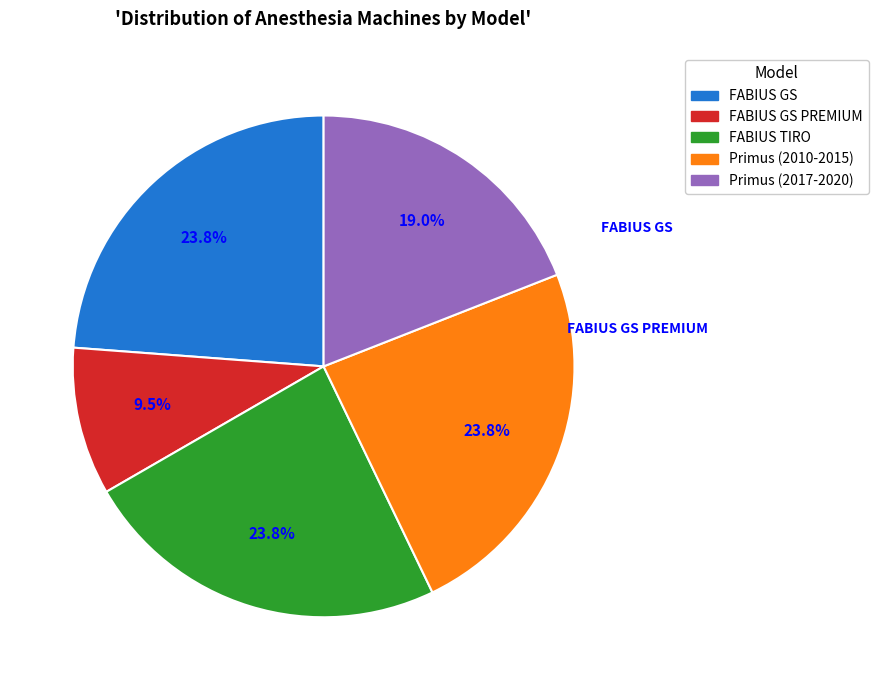

Is the sum of Primus (2010-2015) and FABIUS GS greater than half?

No